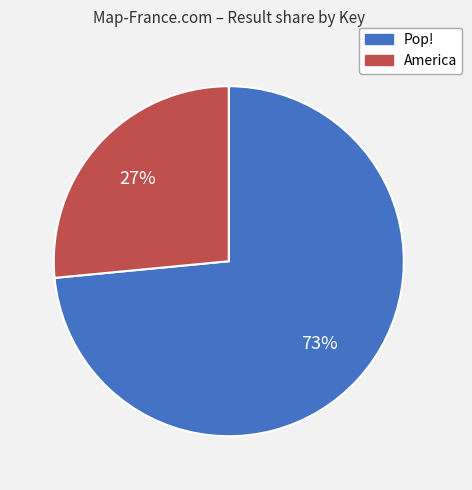

Is it true that America is 27% of the pie?

True